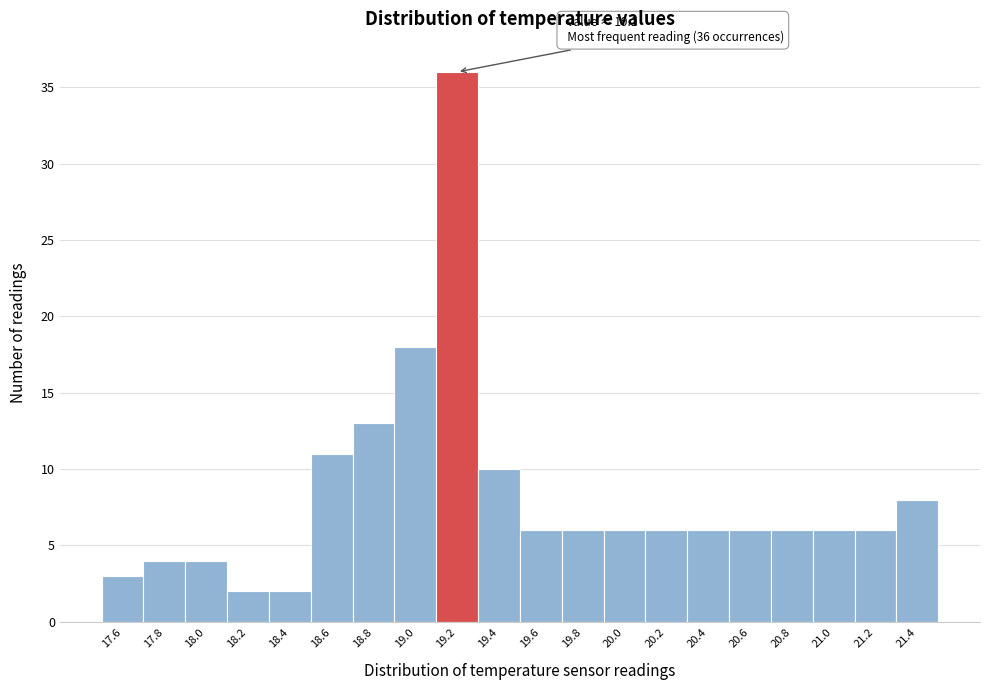

Over which range of the x-axis is the bar tallest?

19.1 to 19.3